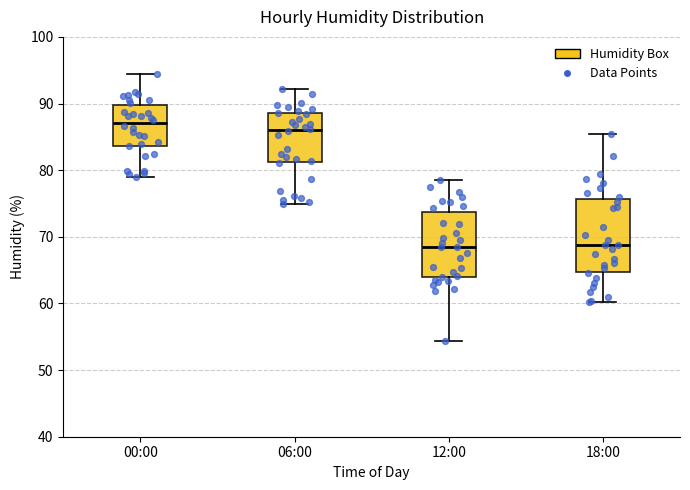

Which box is the tallest, from its lower edge to its upper edge?

18:00